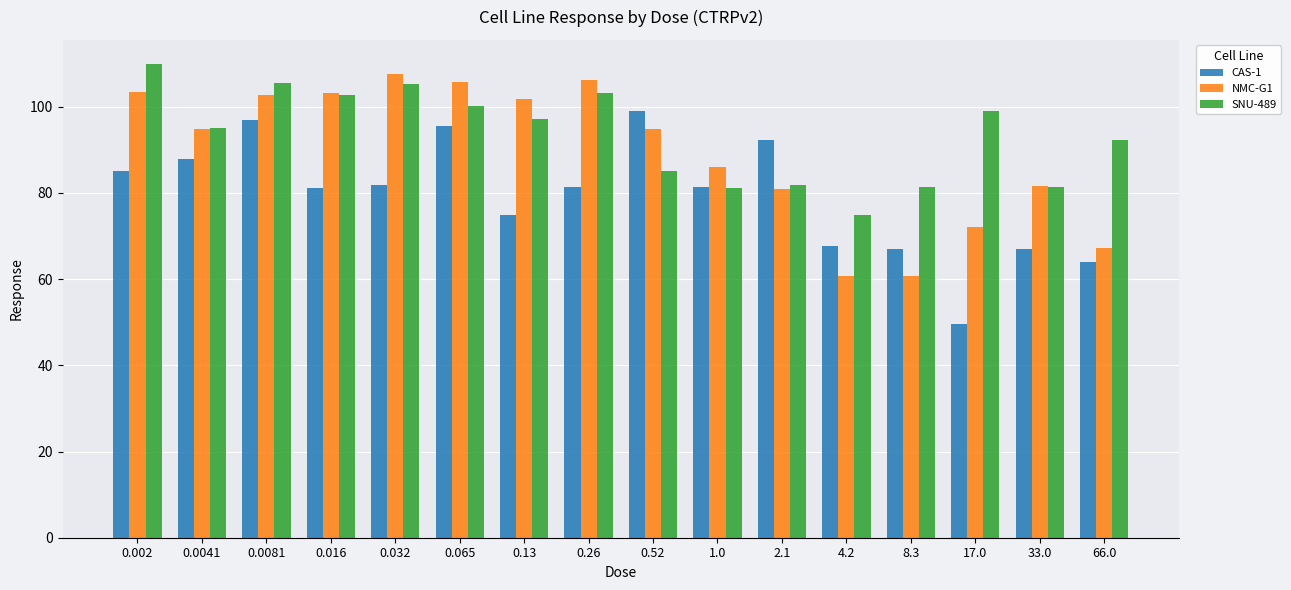

Which category has the lowest value in the CAS-1 series?

17.0